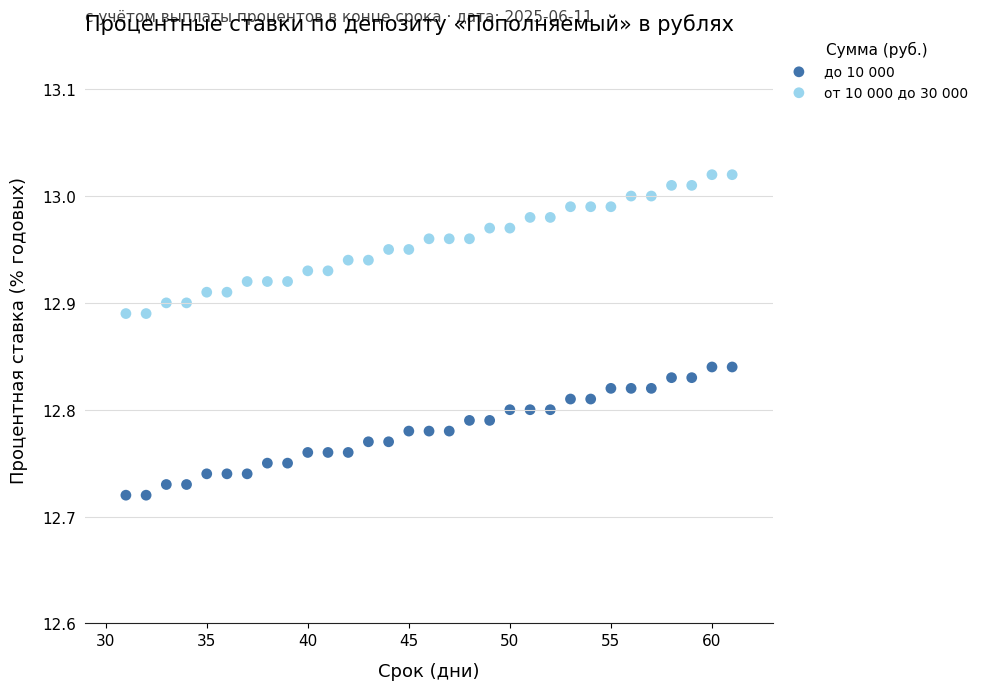

Which series reaches the minimum Y coordinate?

до 10 000